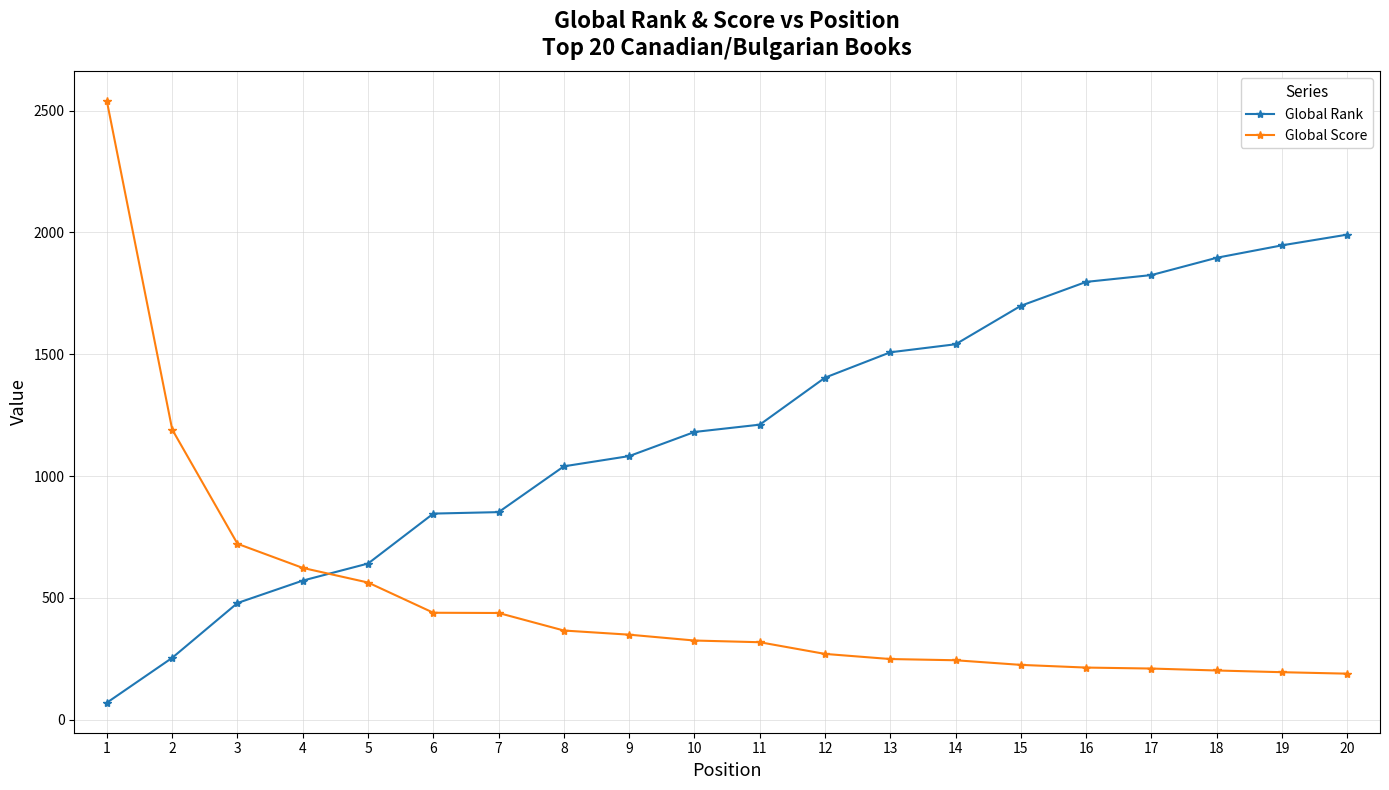

What is the value of the Global Rank point at the 16th from the left?

1797